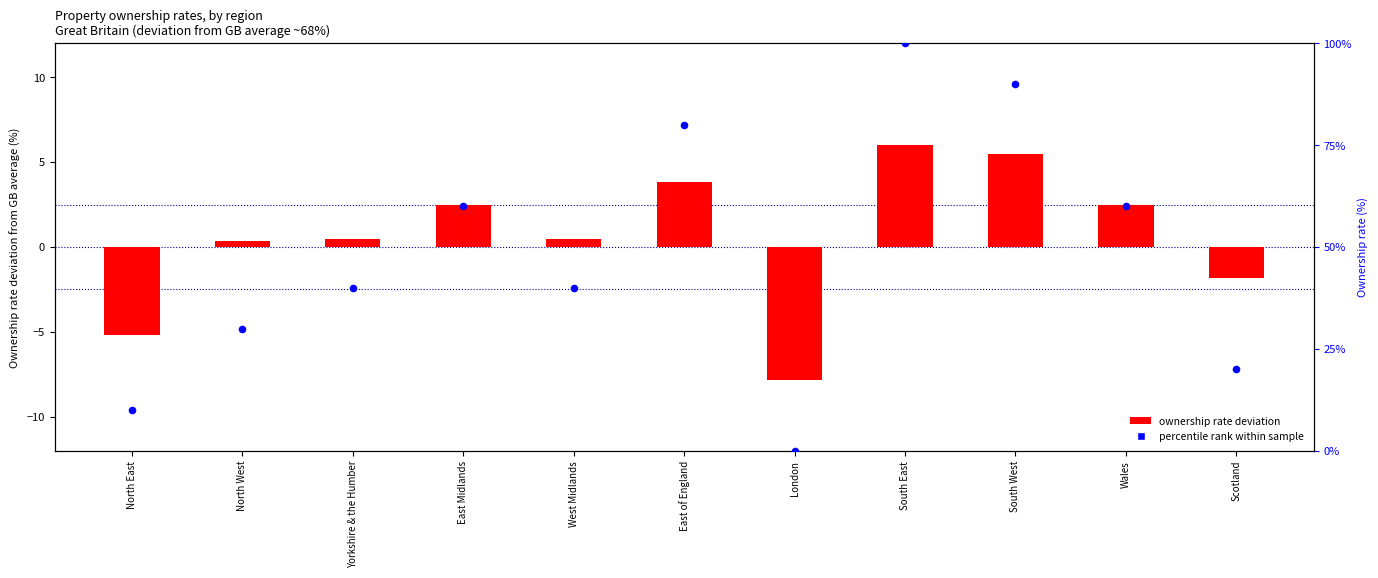

Is the value of percentile rank within sample at South East greater than the value of ownership rate deviation at London?

Yes